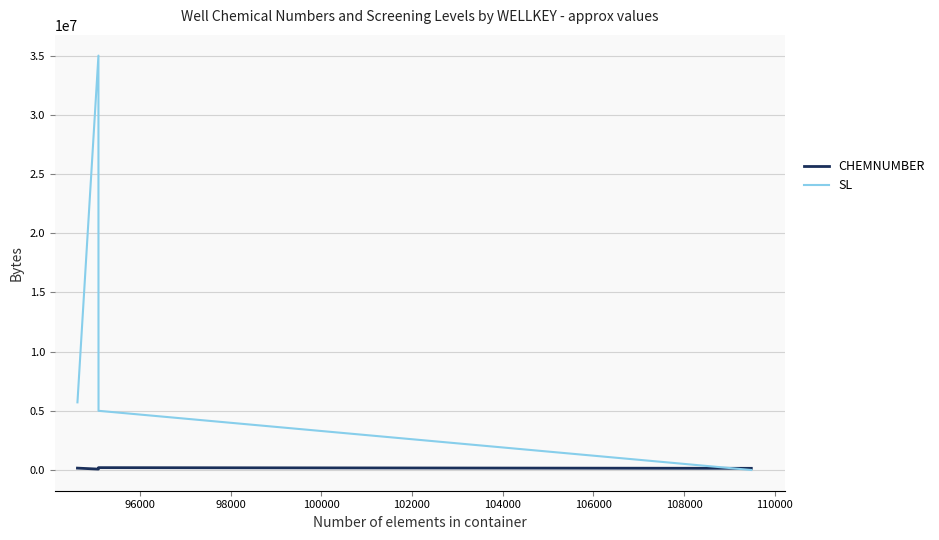

Which series has the widest spread of values?

SL